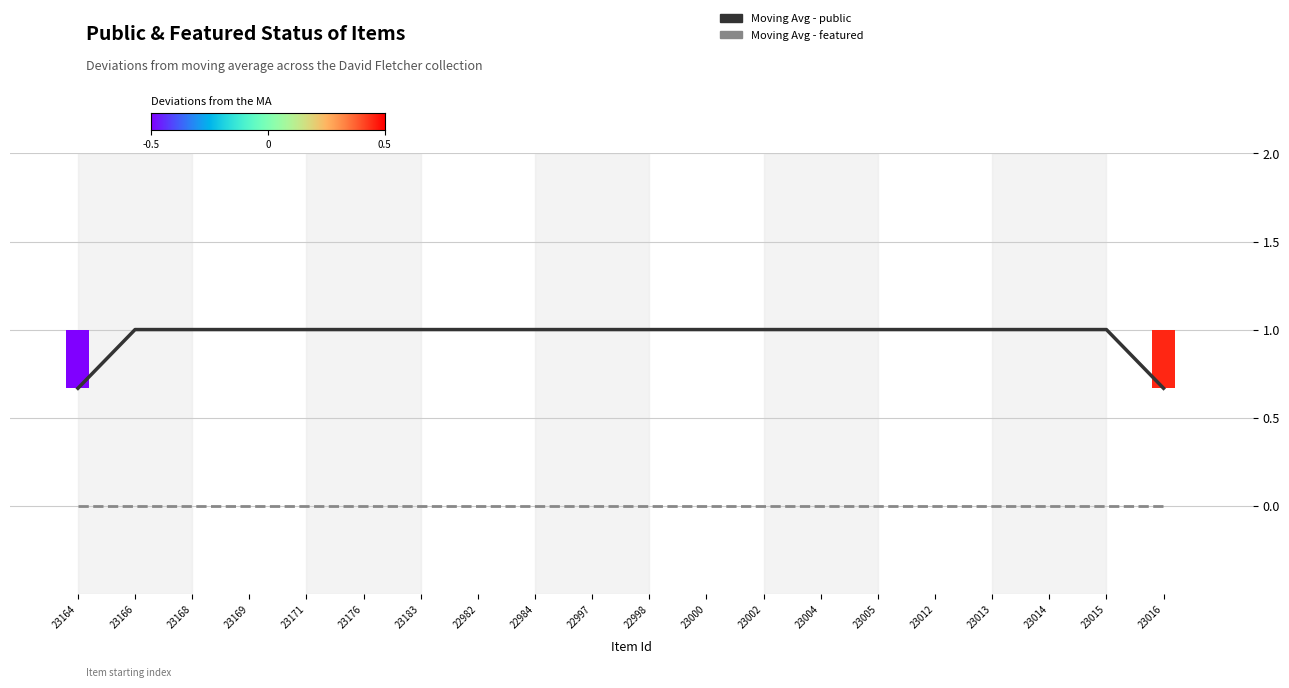

What is the difference between the highest and lowest values at 23183?

1